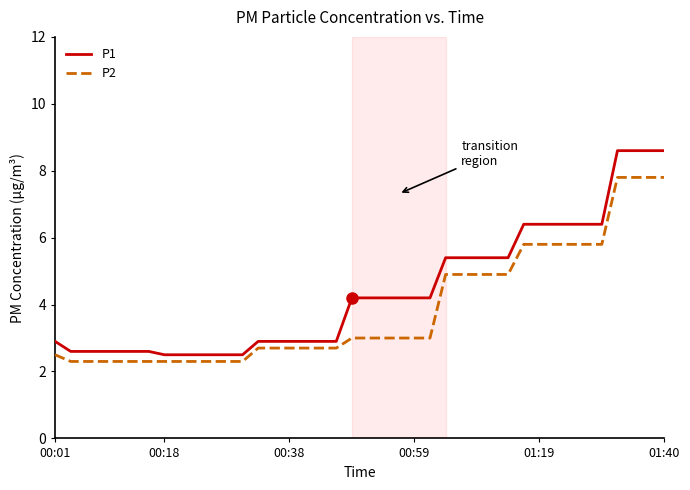

What is the difference between the maximum and minimum values in the P1 series?

6.1